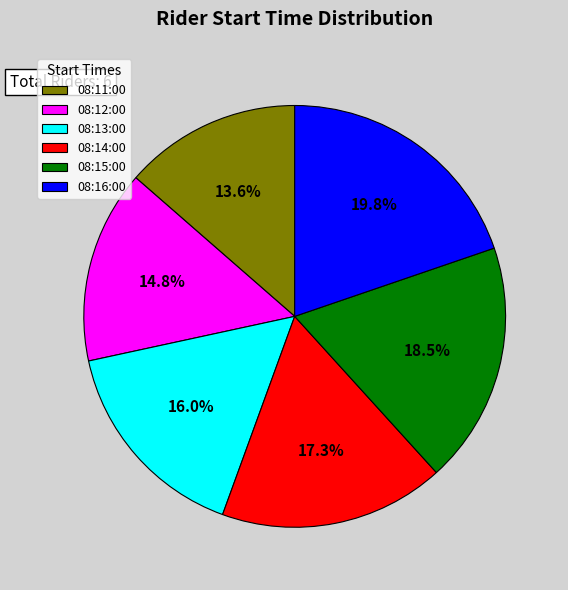

Is it true that 08:14:00 is 17% of the pie?

True